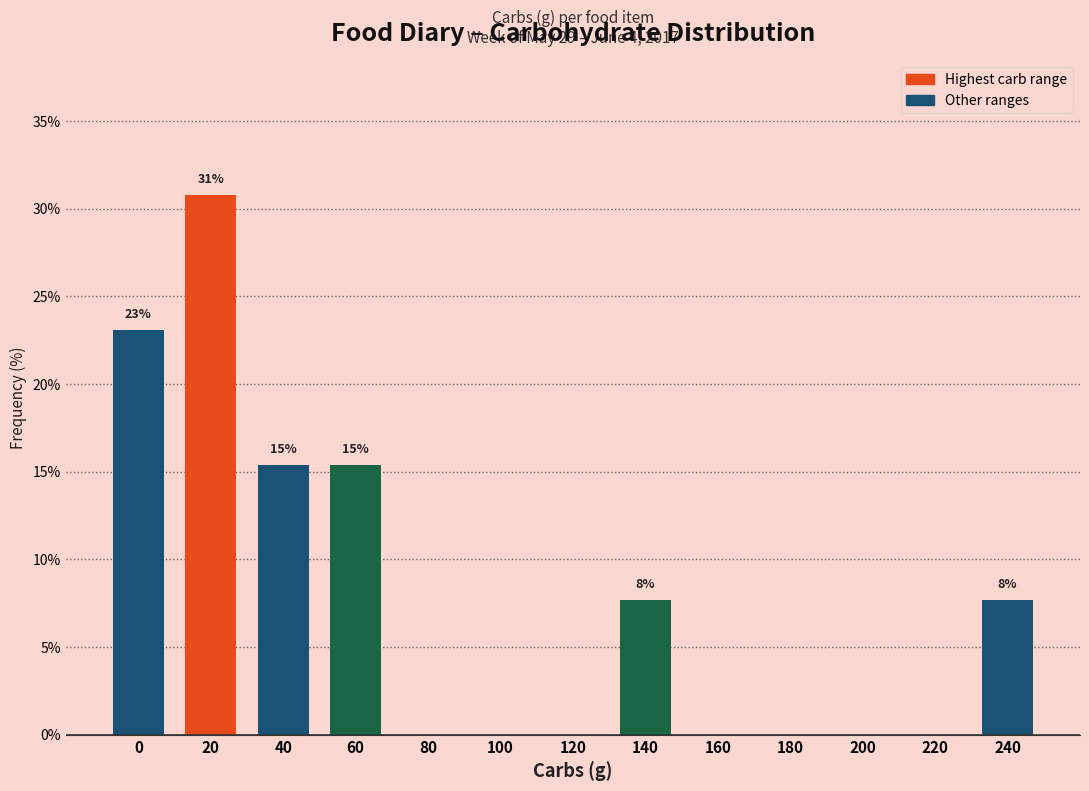

Reading left to right, transcribe all the data shown in this chart.

0=23.1	20=30.8	40=15.4	60=15.4	80=0.0	100=0.0	120=0.0	140=7.7	160=0.0	180=0.0	200=0.0	220=0.0	240=7.7